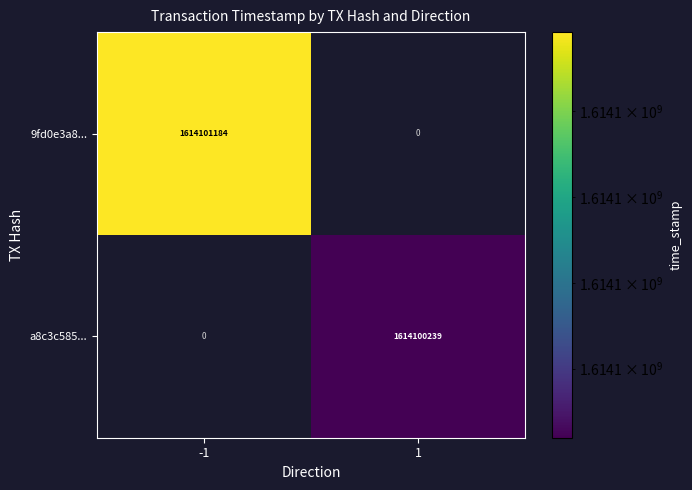

The a8c3c585739681272f6e849b9053711f6104c39 series shows 1 at direction. True or false?

False